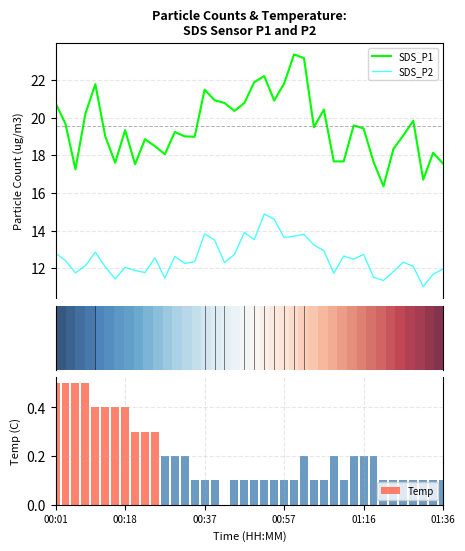

The Temp series shows 0.1 at 00:37. True or false?

True